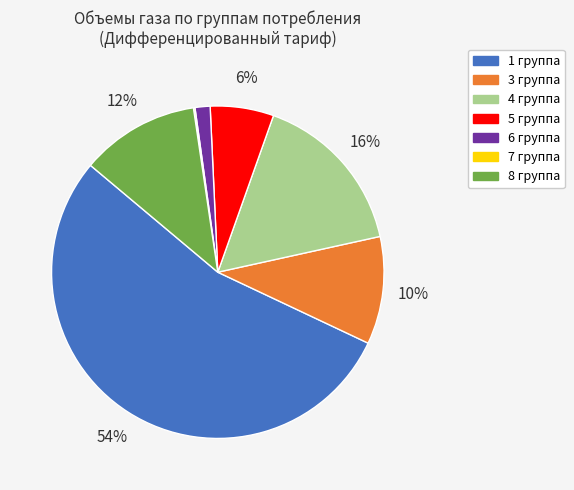

True or false: 4 группа accounts for 16% of the total.

True